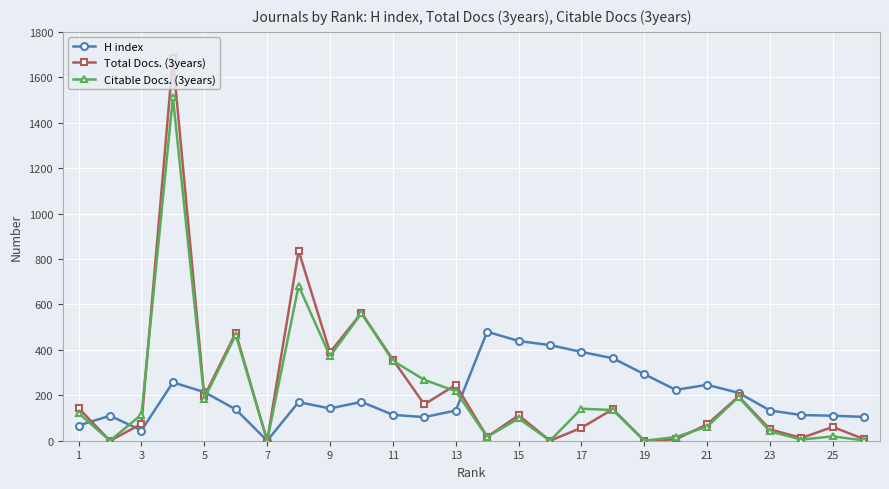

List the series in order of their peak value, highest first.

Total Docs. (3years), Citable Docs. (3years), H index